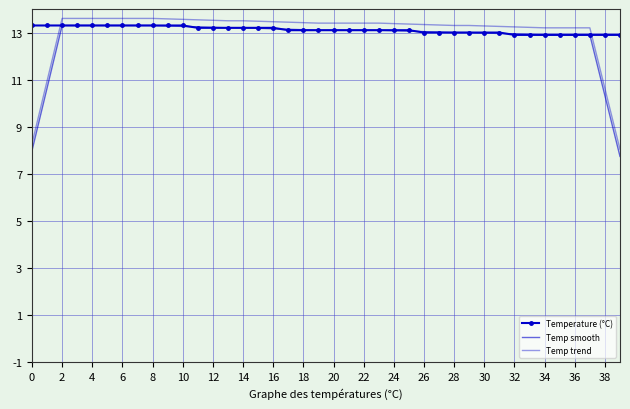

What is the minimum value shown in the chart?

7.7